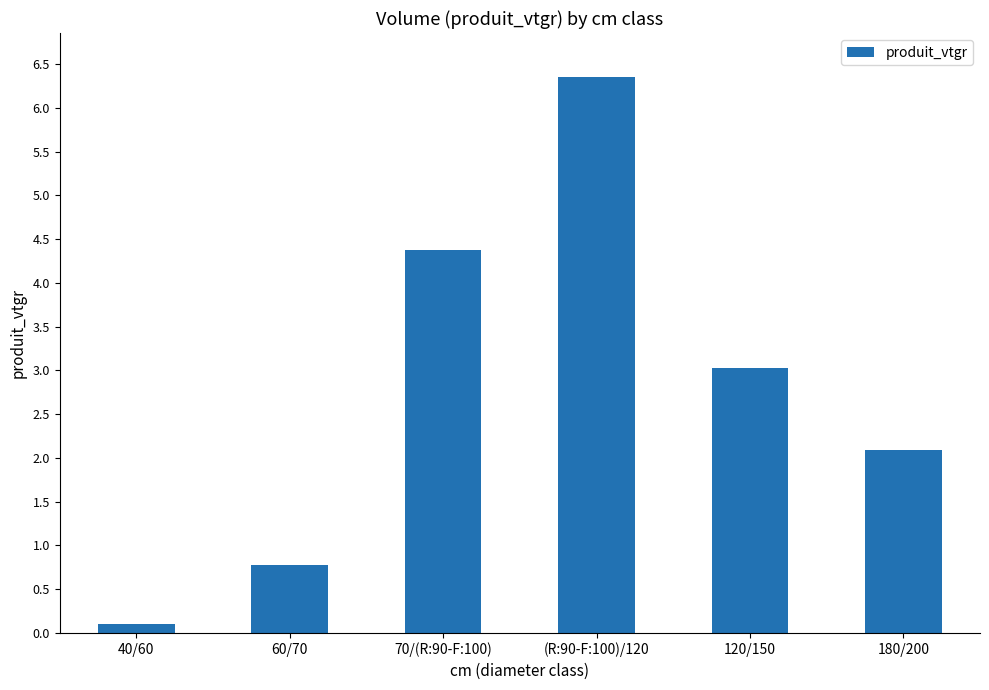

Reading left to right, extract all data points from this chart.

0.1	0.8	4.4	6.4	3.0	2.1